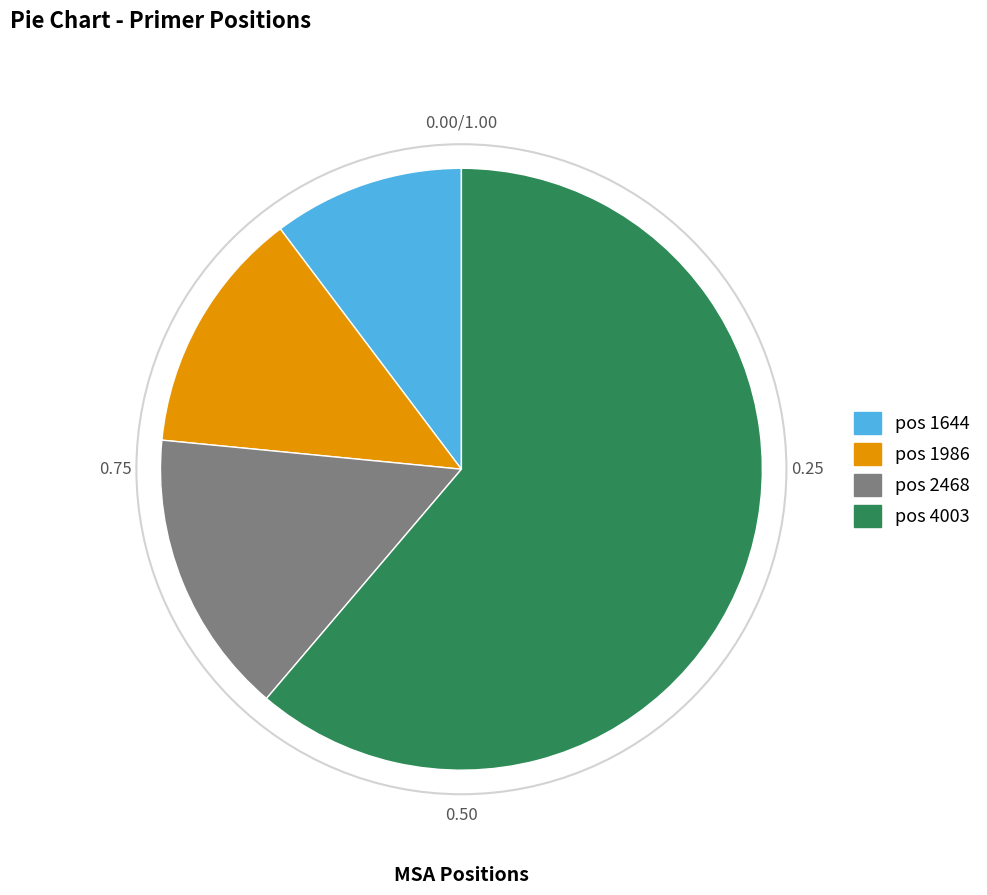

Is there a majority slice in this chart?

Yes